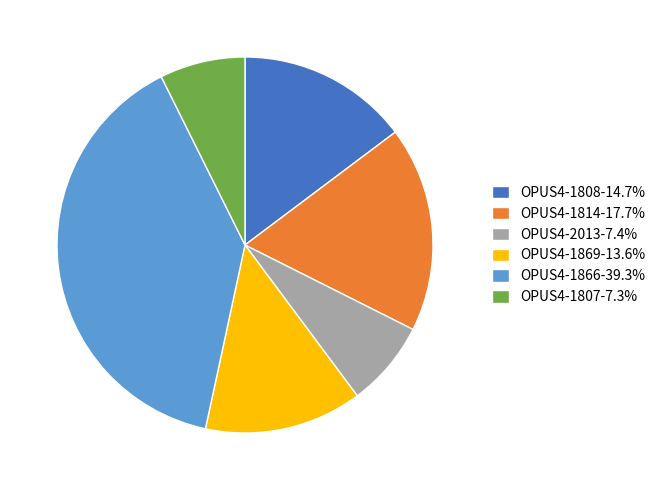

Does OPUS4-1808 represent more than half of the total?

No